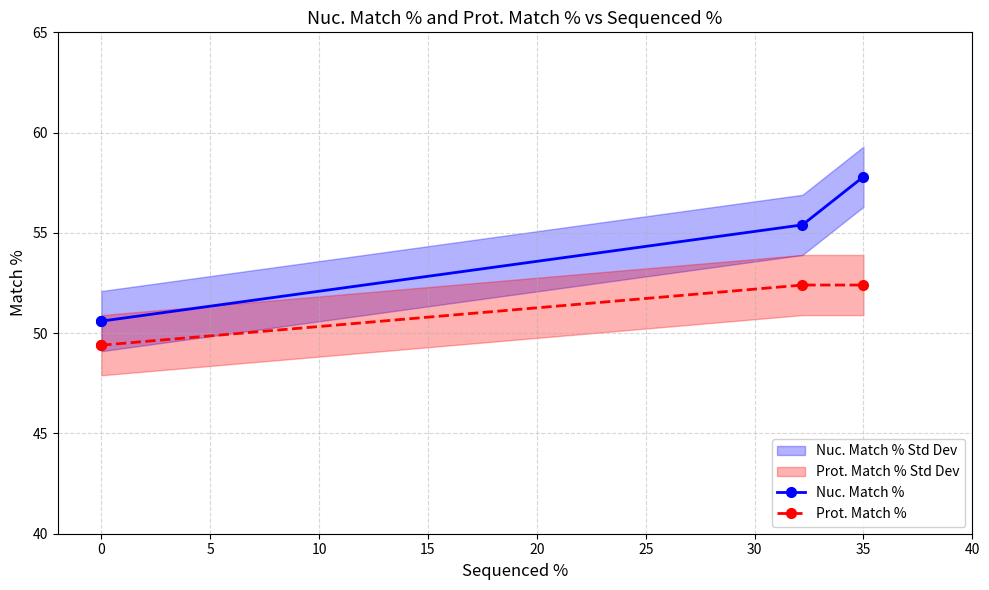

Which series has the widest spread of values?

Nuc. Match %